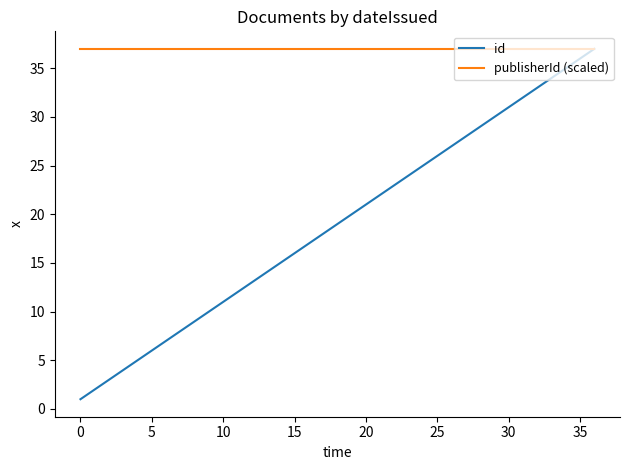

What is the maximum value for id?

37